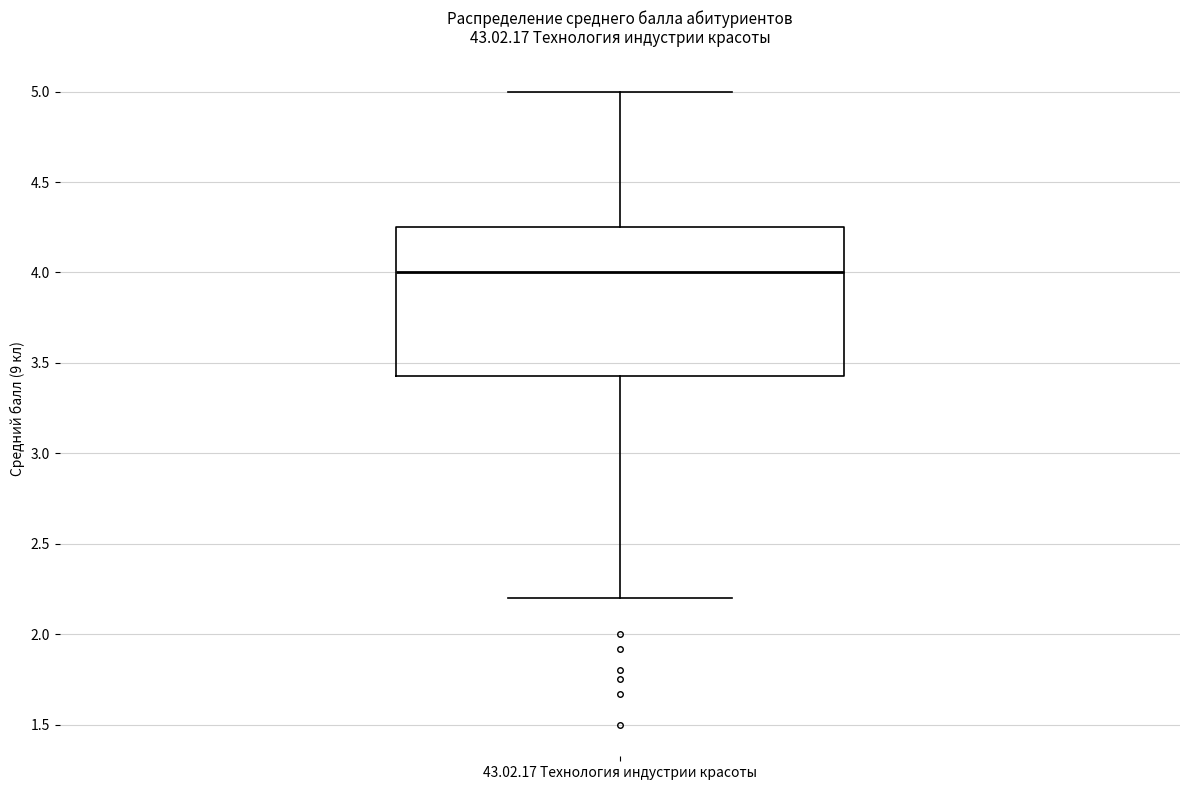

Read this box plot against the y-axis: the position of the median line, the range covered by the box, and the ends of both whiskers. The values are not printed on the chart, so give them approximately, as read against the axis.

median 4.00, box 3.45 to 4.25, whiskers 2.20 to 5.00